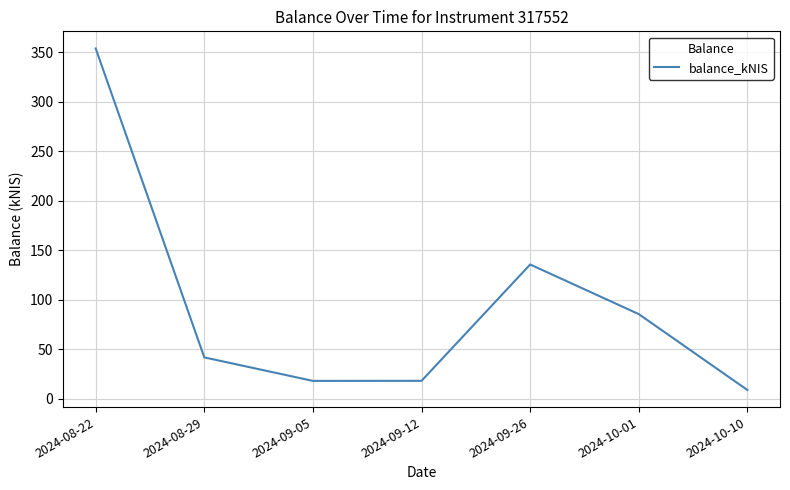

What is the change in value from 2024-08-22 to 2024-09-26?

-218.4